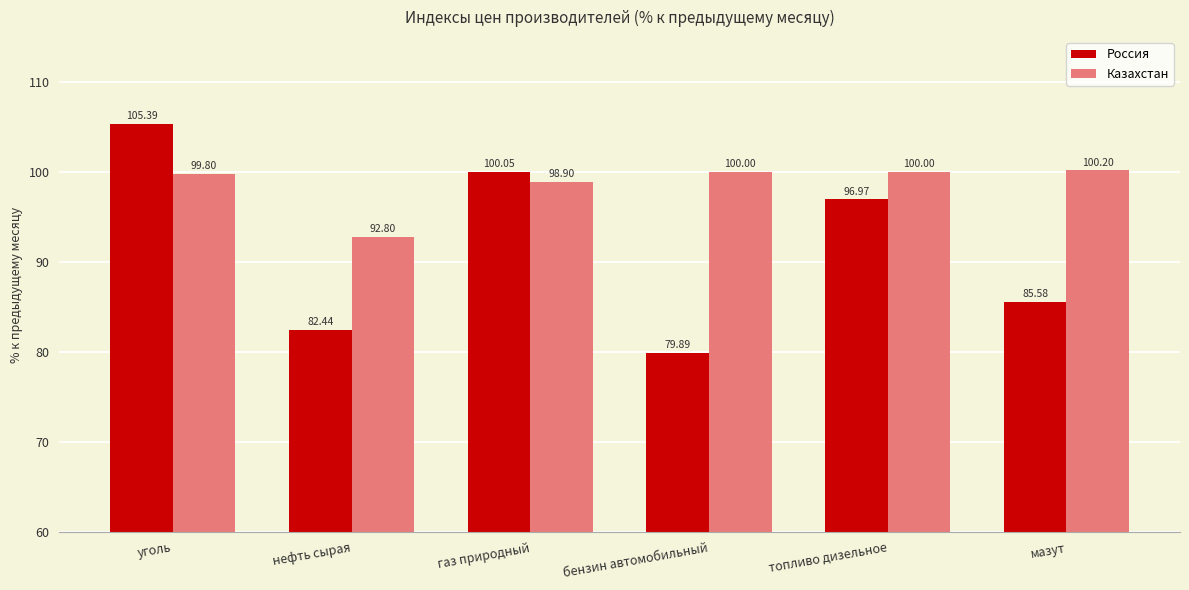

Rank the series by their average value, from lowest to highest.

Россия, Казахстан